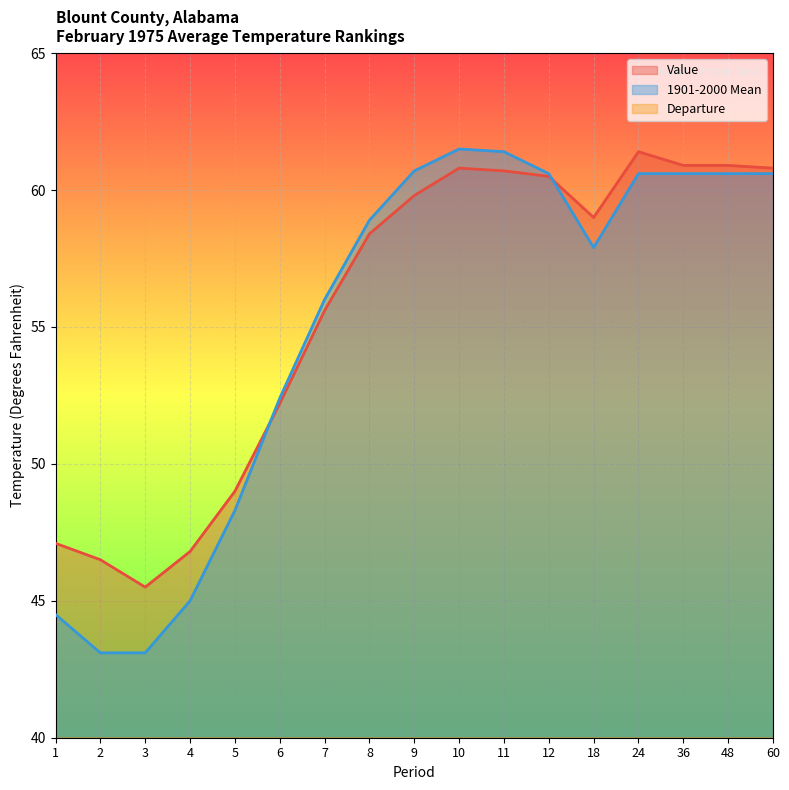

Between 3 and 18, which series saw the biggest shift?

1901-2000 Mean